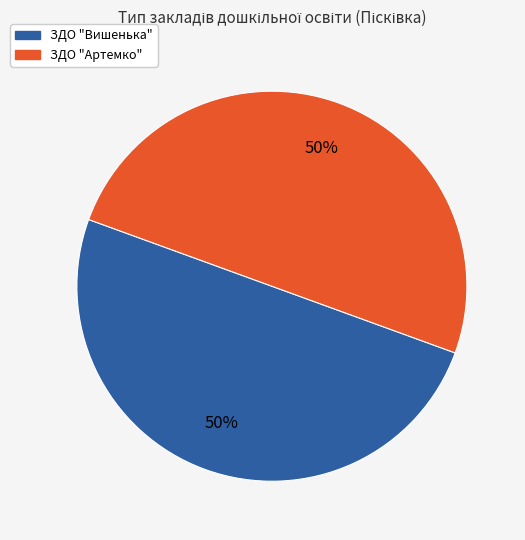

Is it true that ЗДО "Артемко" is 50% of the pie?

True